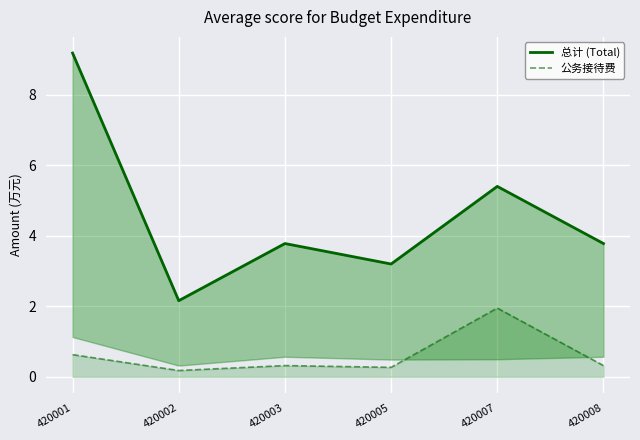

Is it true that 总计 (Total) equals 2.2 at 420002?

True